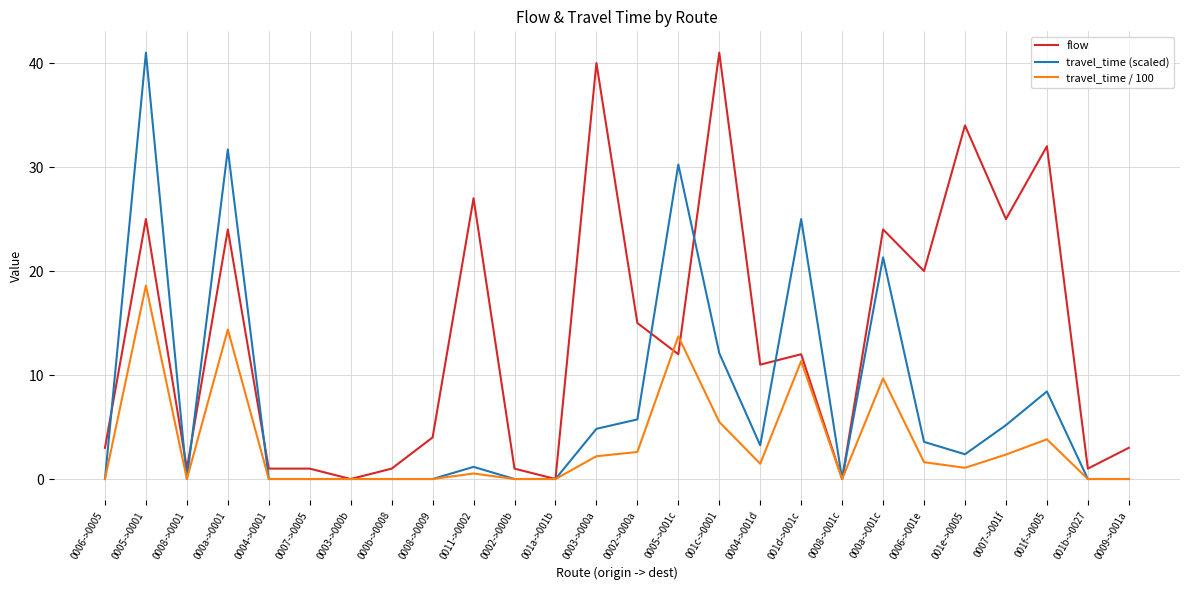

Does the chart display data point markers on the line(s)?

No